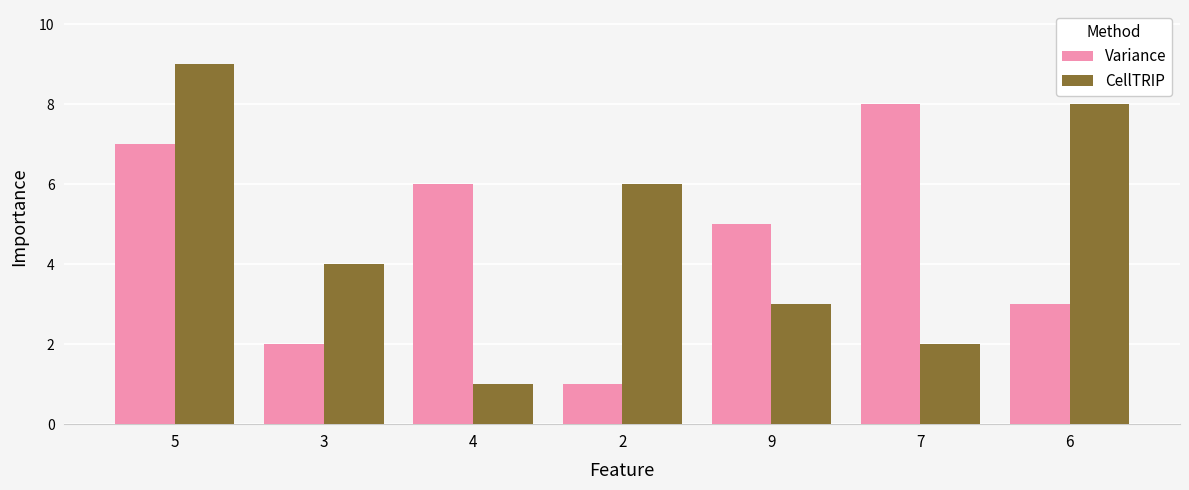

What is the minimum value shown in the chart?

1